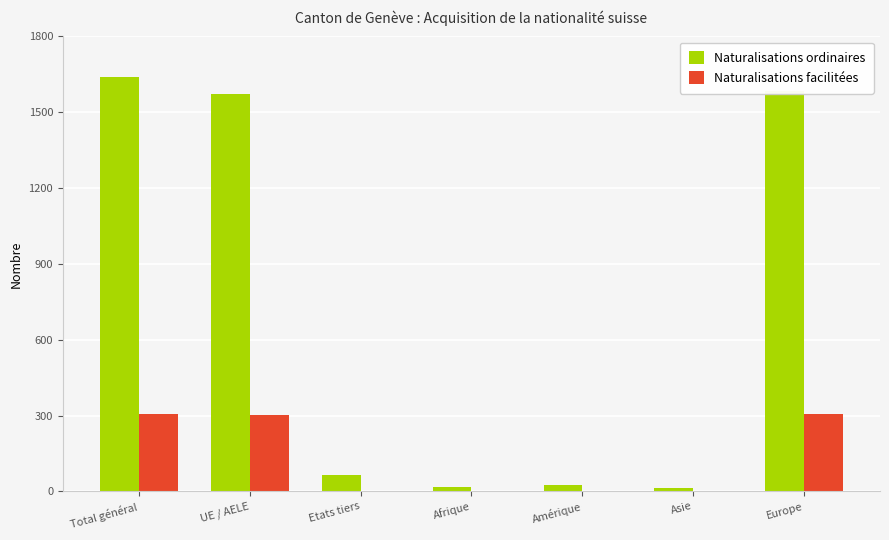

What are all the series names shown in the legend?

Naturalisations ordinaires, Naturalisations facilitées